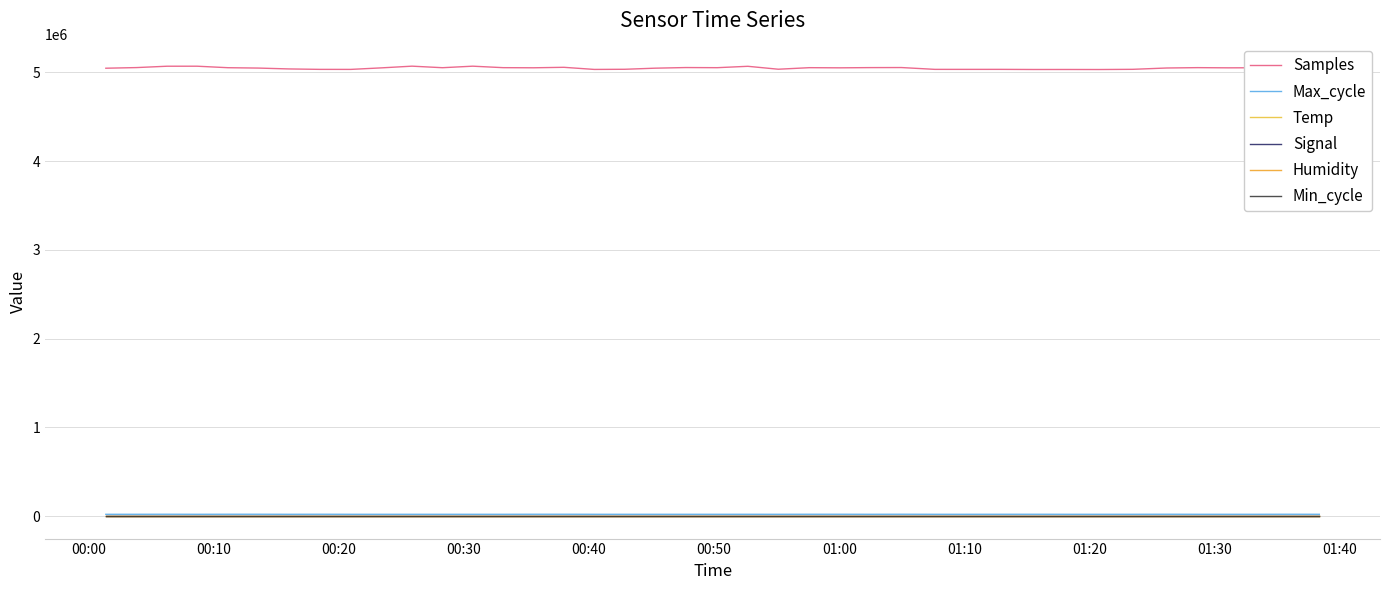

How many lines are shown in the chart?

6